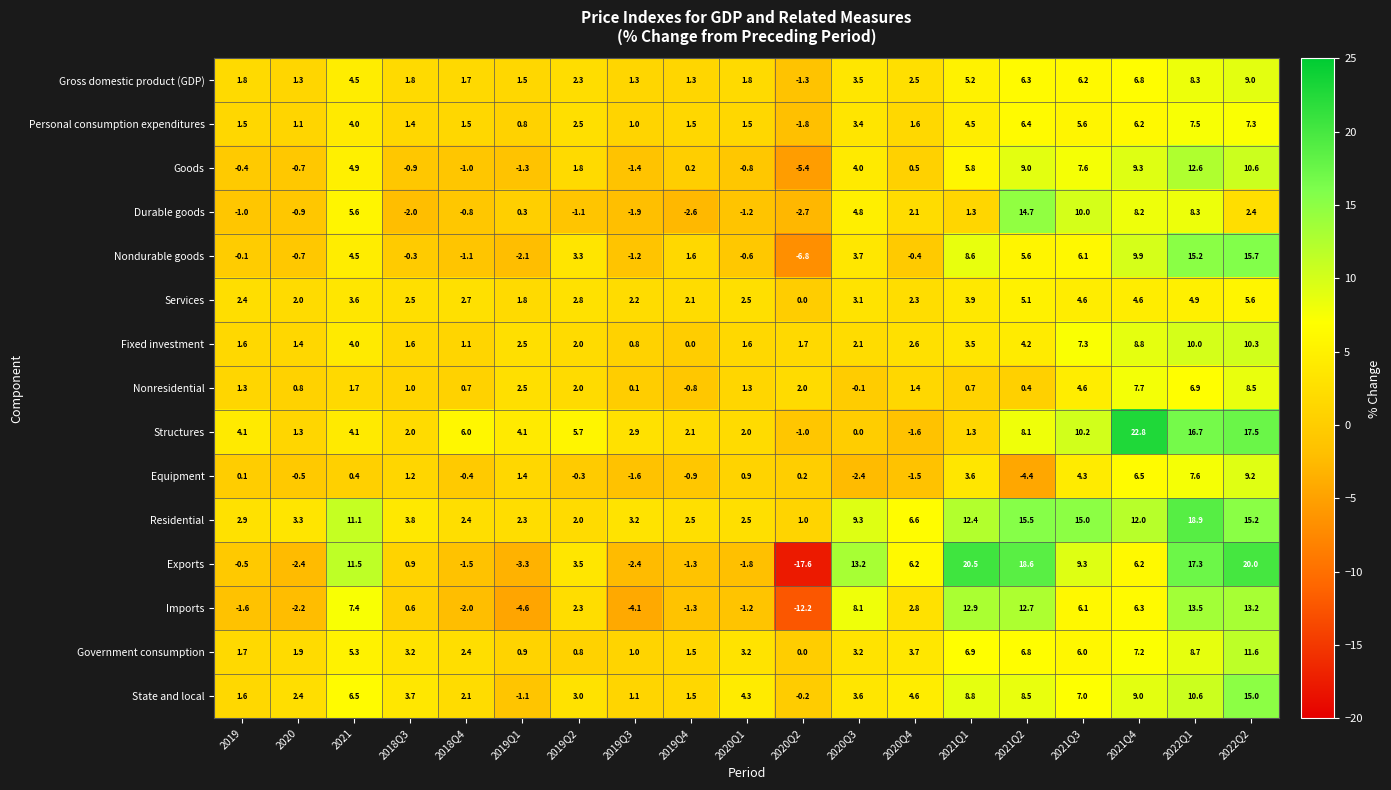

How many categories are shown in the chart?

19